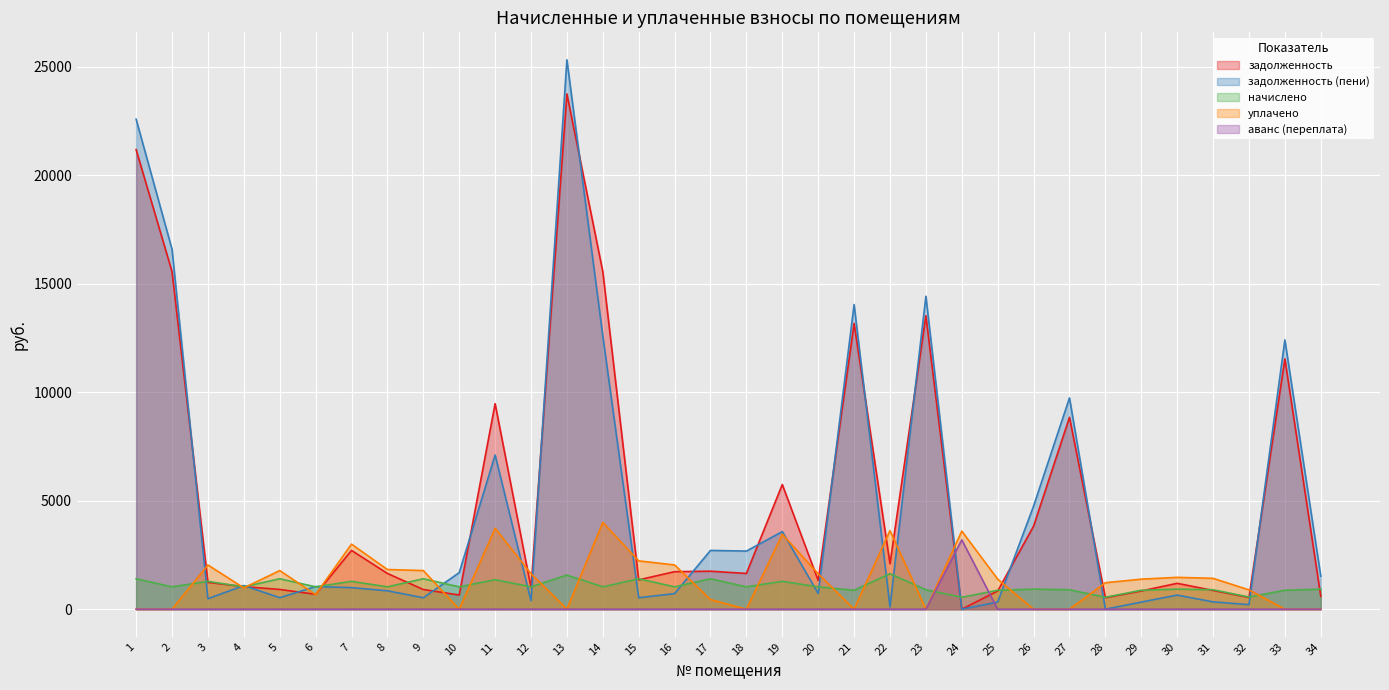

Which series has the largest total across all categories?

задолженность